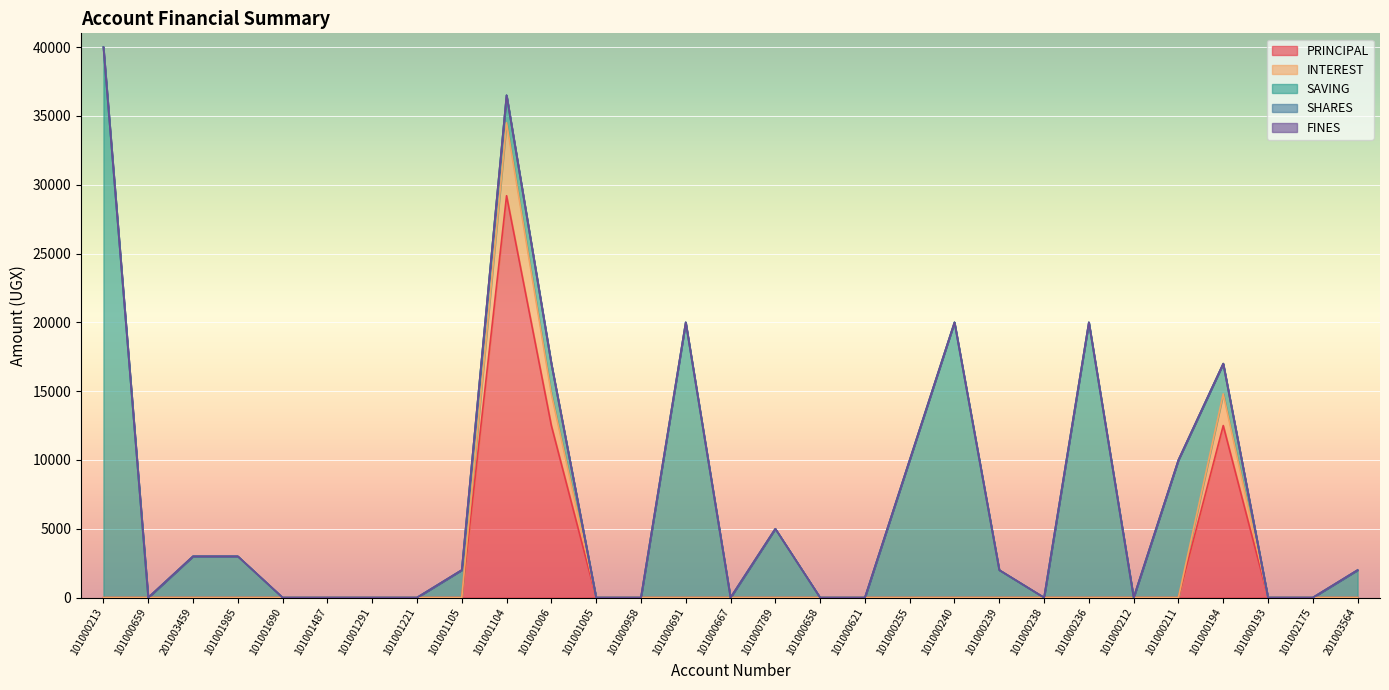

Does the chart display data point markers on the line(s)?

No